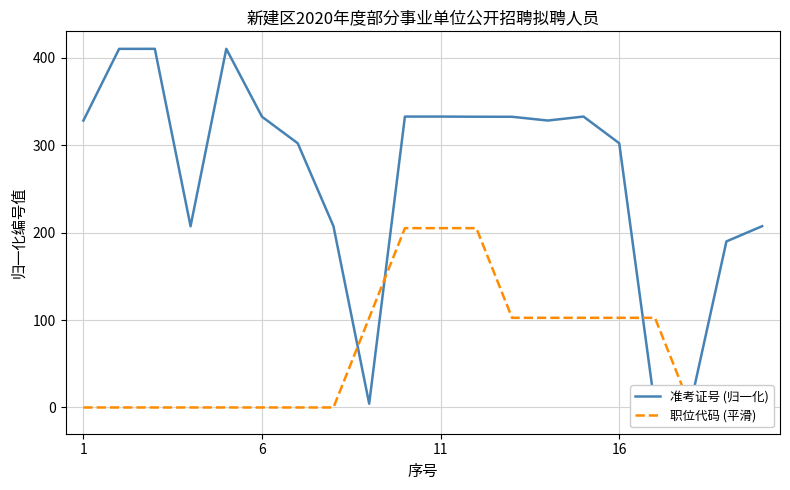

What is the highest value of the 职位代码 (平滑) series?

205.0